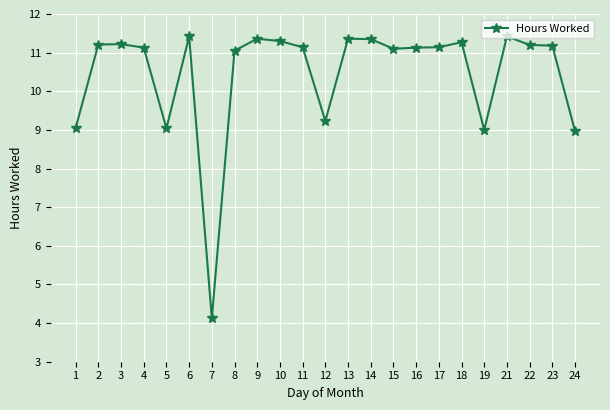

Which has a higher value, 3 or 24?

3